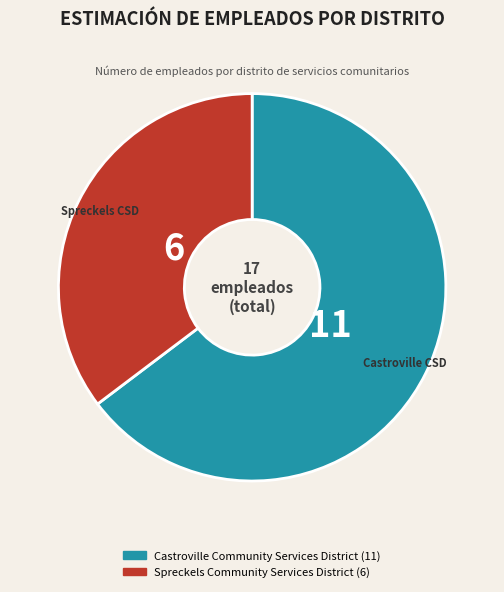

True or false: Spreckels Community Services District accounts for 35% of the total.

True